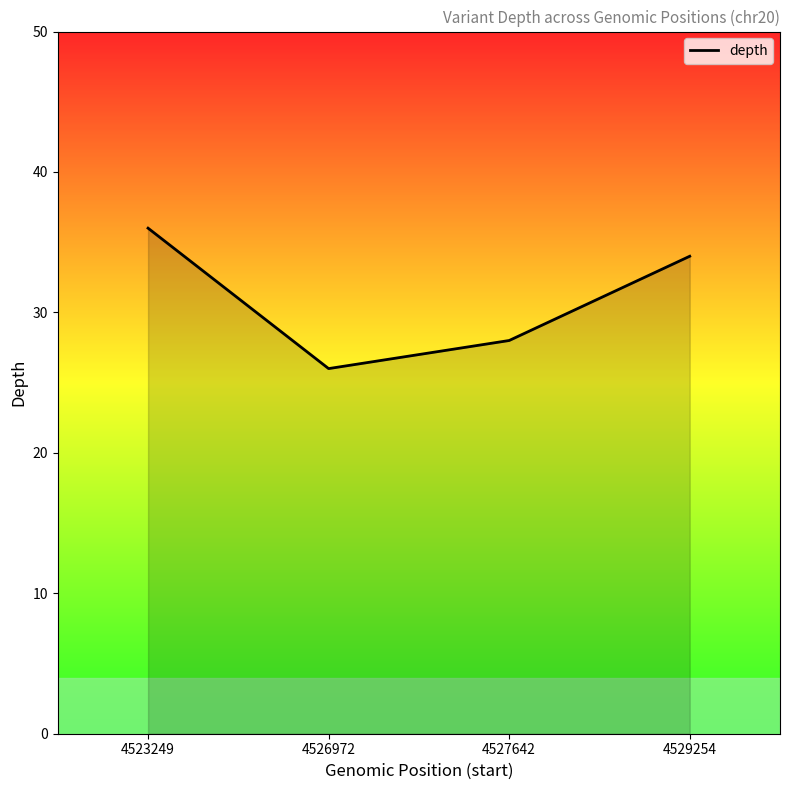

Is it true that the value at 4523249 is 12?

False